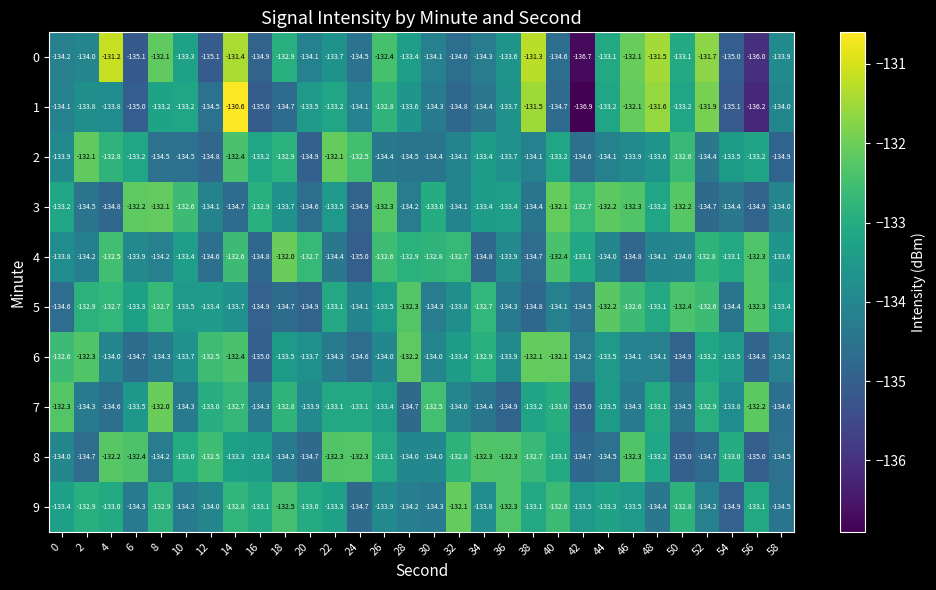

What is the difference between the maximum and minimum values in the 7 series?

3.0